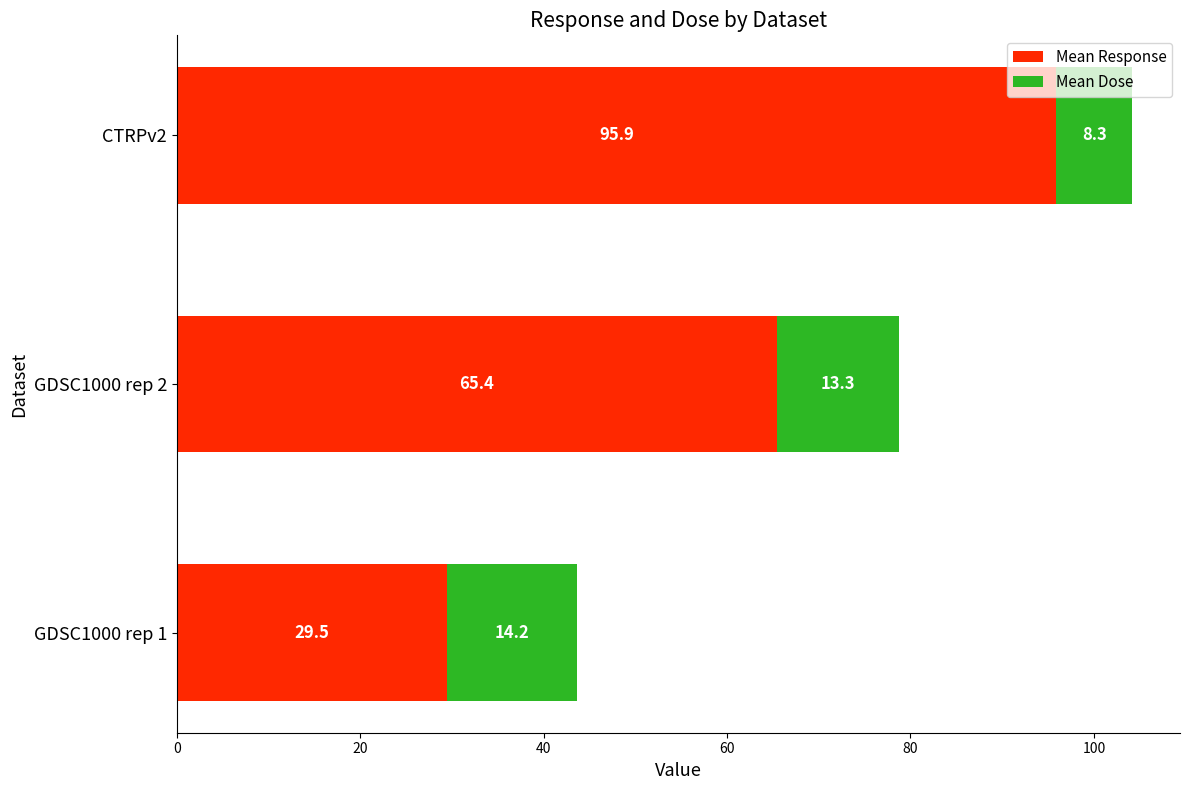

What is the lowest value of the Mean Response series?

29.5